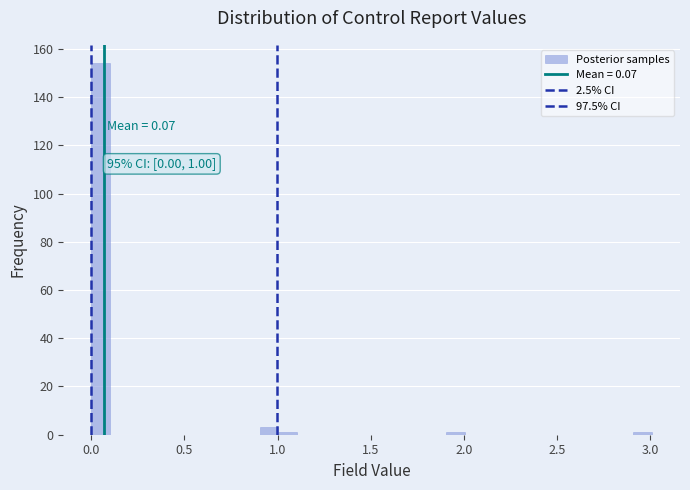

Read against the x-axis, roughly where is the centre of the tallest bar?

0.05